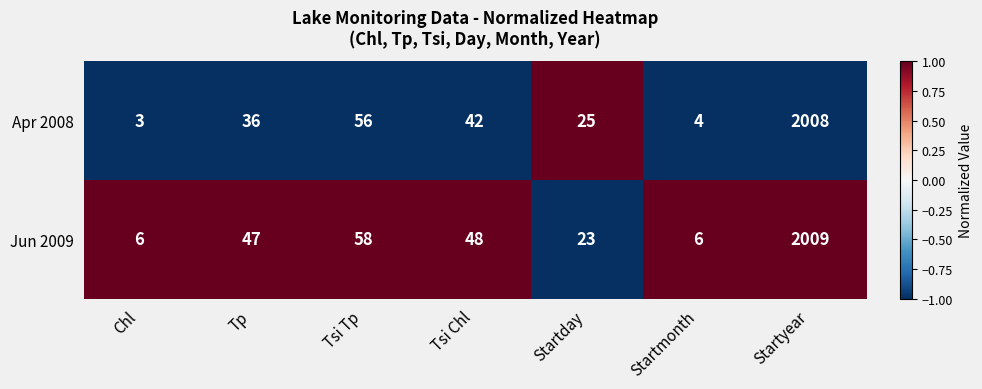

What is the sum of the Apr 2008 values at Chl and Startday?

28